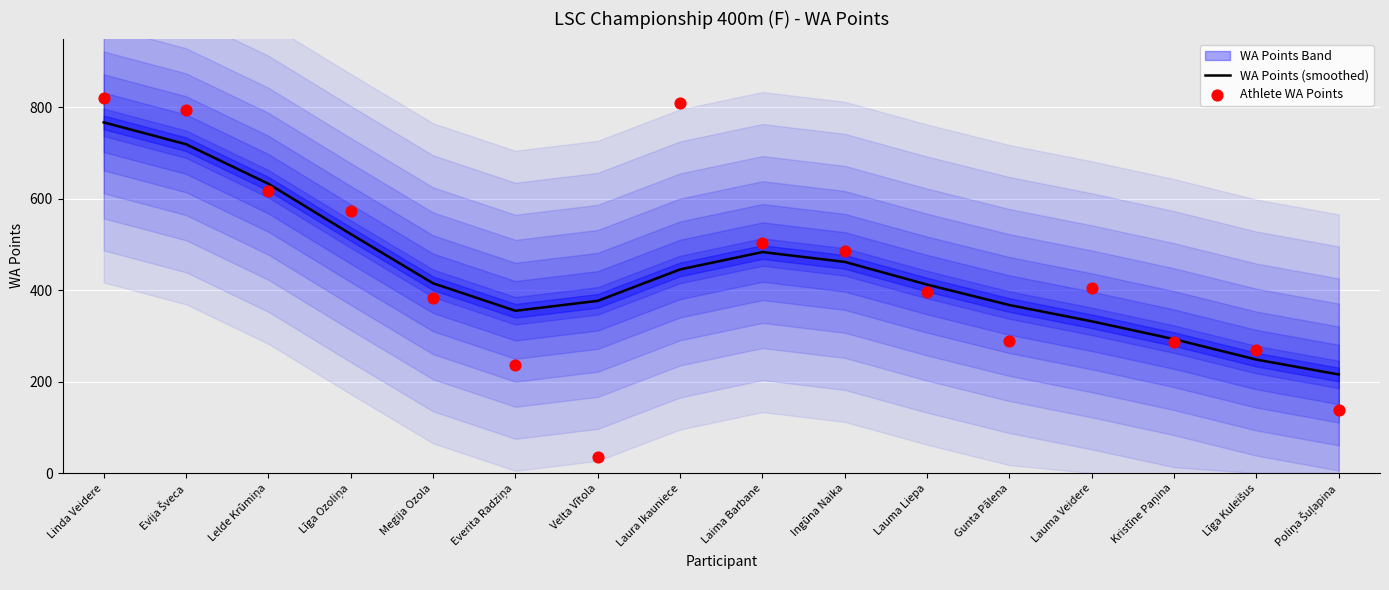

Is the value of Athlete WA Points at Laura Ikauniece greater than the value of WA Points (smoothed) at Līga Kuleišus?

Yes